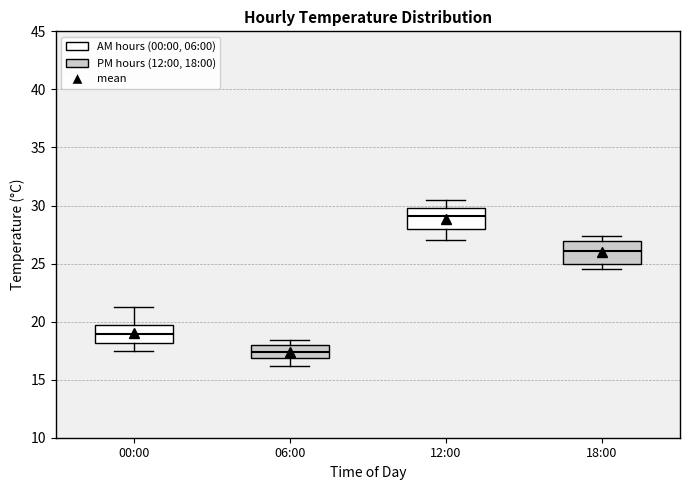

Reading left to right, transcribe this box plot: for each box, give where its median line is, the range the box spans, and where its two whiskers end, as read against the y-axis. The values are not printed on the chart, so give them approximately, as read against the axis.

00:00: median 19.0, box 18.0 to 20.0, whiskers 17.5 to 21.5
06:00: median 17.5, box 17.0 to 18.0, whiskers 16.0 to 18.5
12:00: median 29.0, box 28.0 to 30.0, whiskers 27.0 to 30.5
18:00: median 26.0, box 25.0 to 27.0, whiskers 24.5 to 27.5